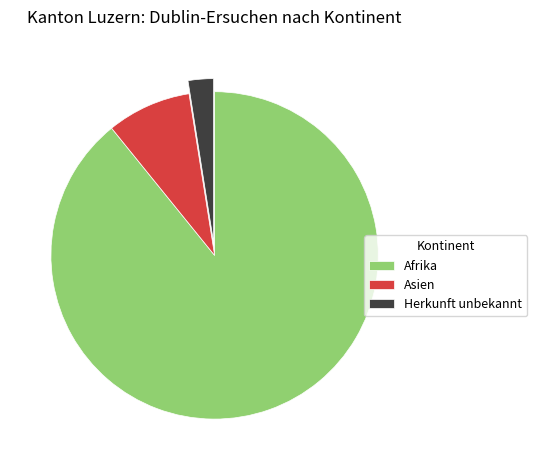

Combined, do Asien and Afrika account for over 50%?

Yes